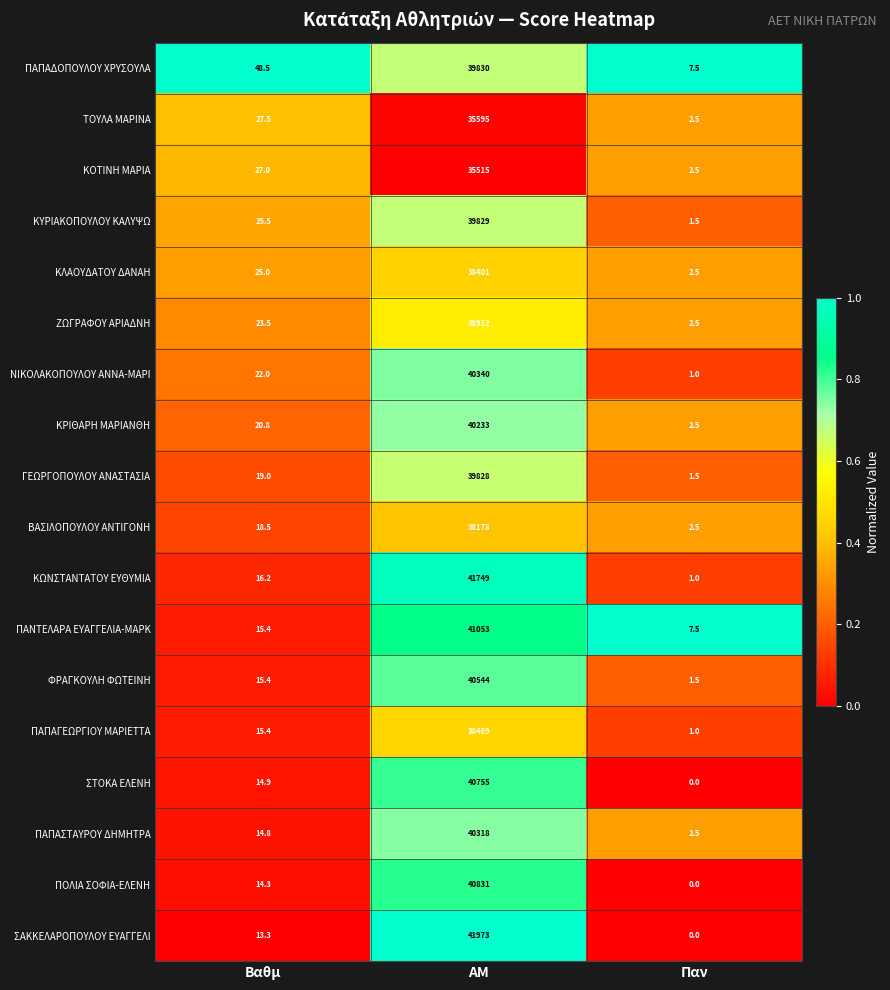

At which category is the sum across all series the highest?

ΑΜ